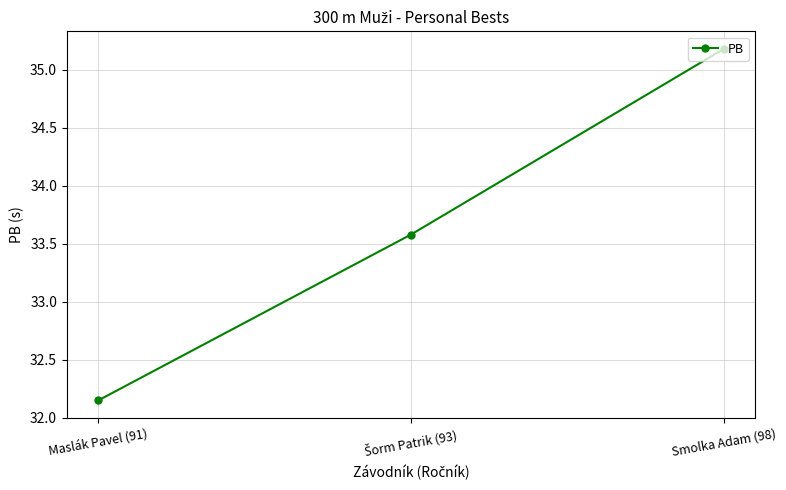

What is the average value?

33.6